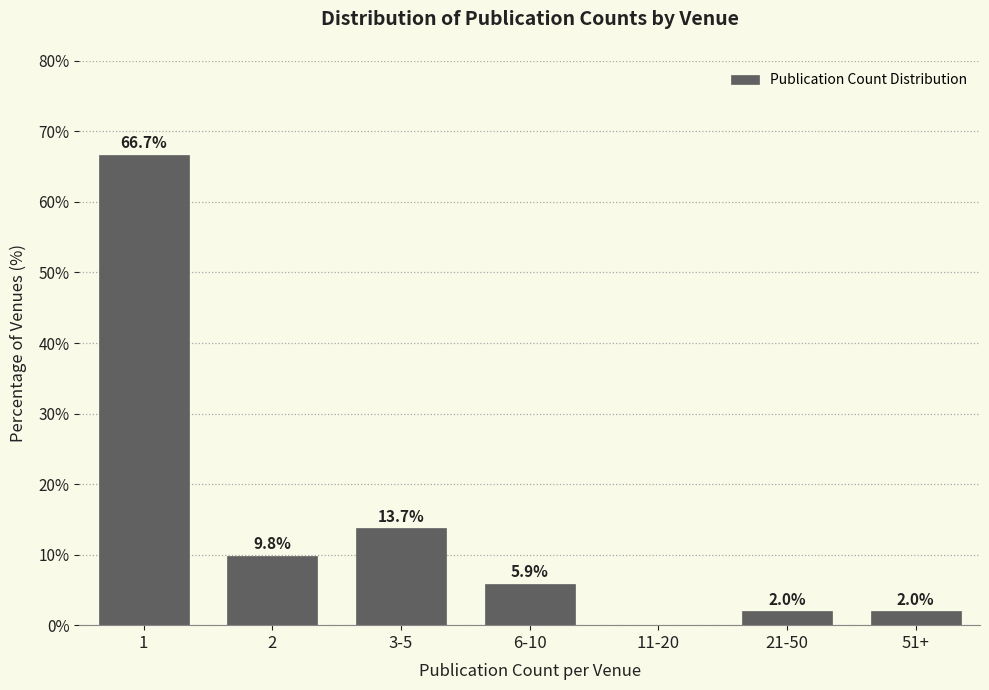

Reading right to left, list all the values displayed in this chart.

51+=2.0	21-50=2.0	11-20=0.0	6-10=5.9	3-5=13.7	2=9.8	1=66.7